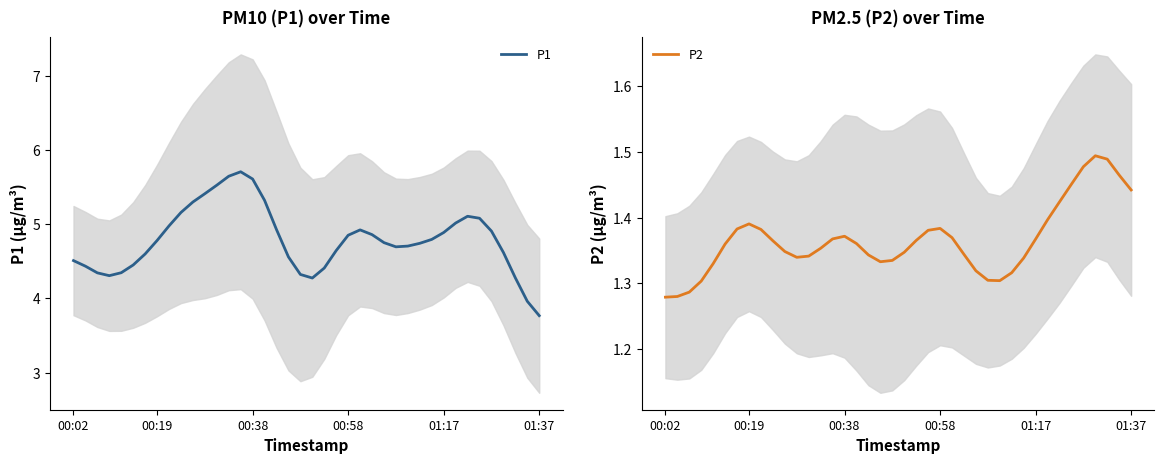

True or false: P2 and P1 cross at least once.

False